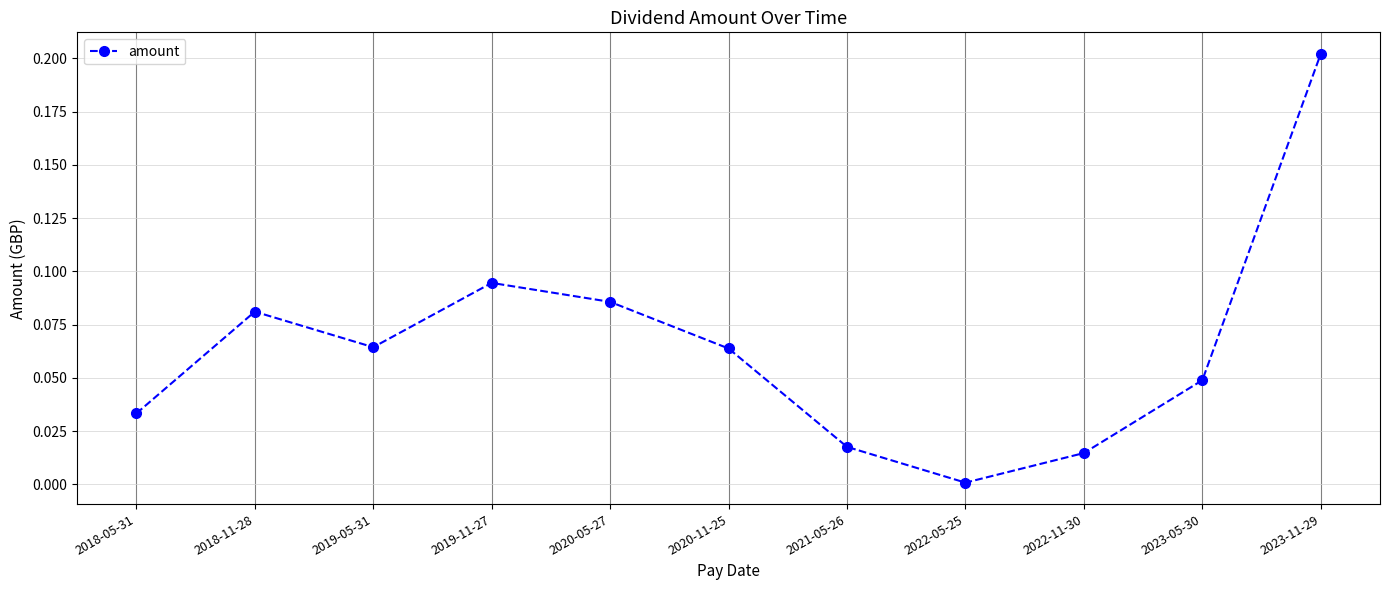

The chart shows a value of 0.0 at 2019-05-31. True or false?

False